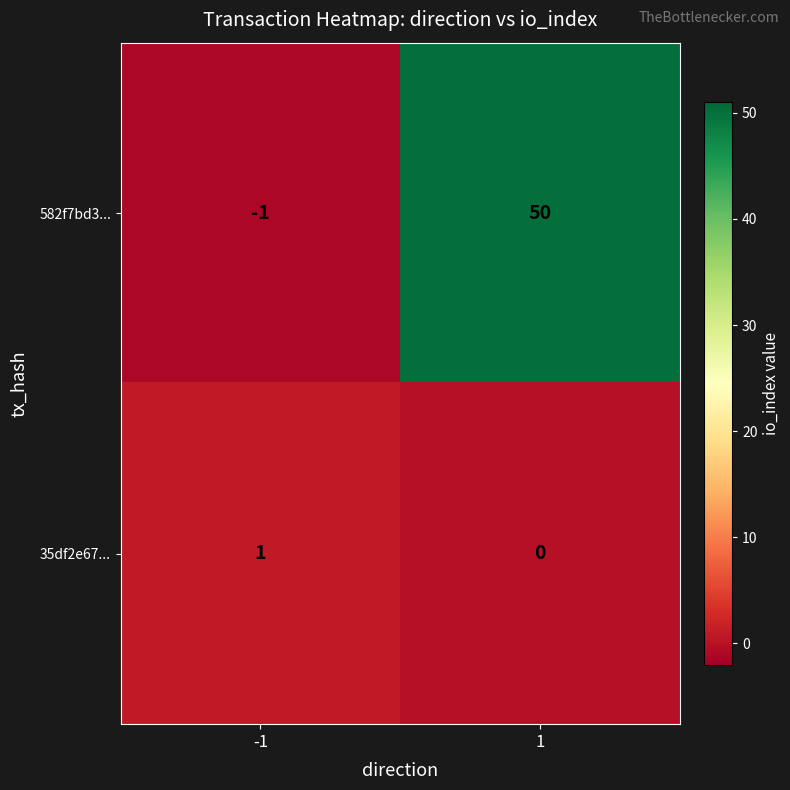

Which series changed the most between -1 and 1?

582f7bd3...